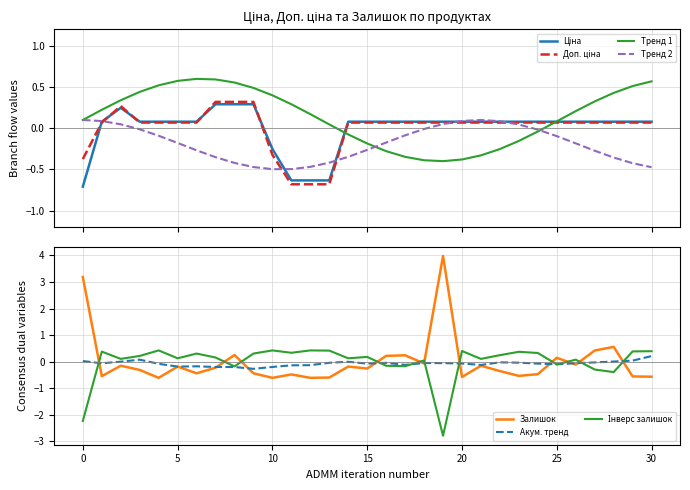

True or false: Залишок has more than 2 points higher than both neighbors.

True